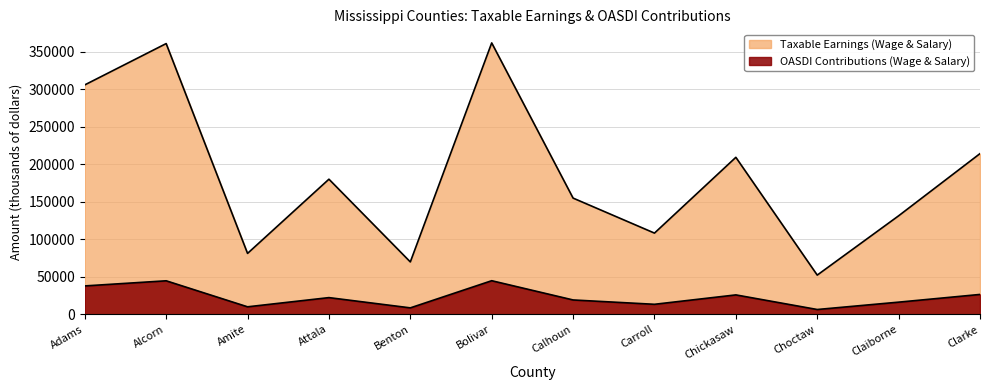

At how many categories does at least one series exceed 239943?

3